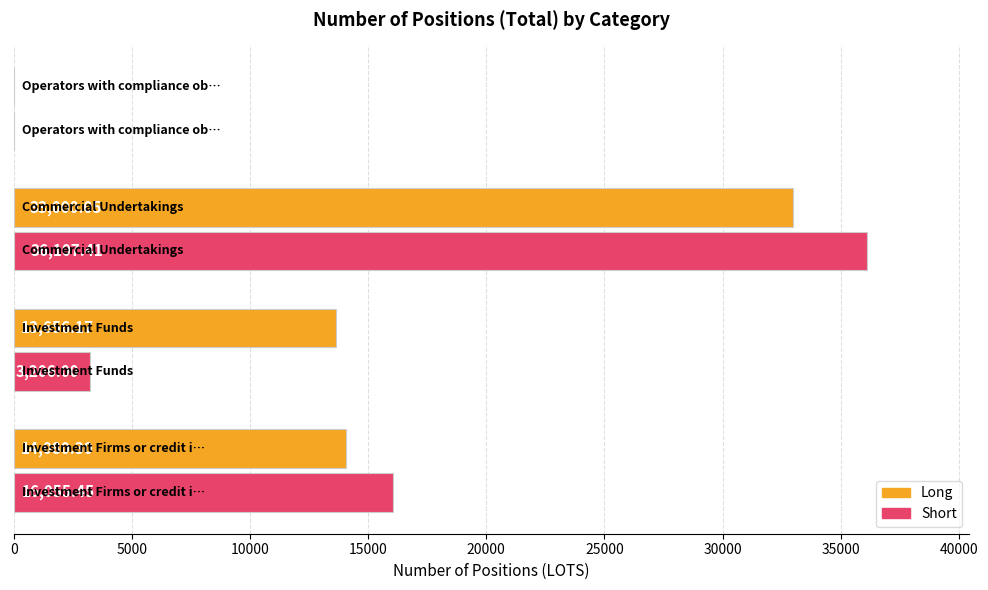

Which series has the largest total across all categories?

Long